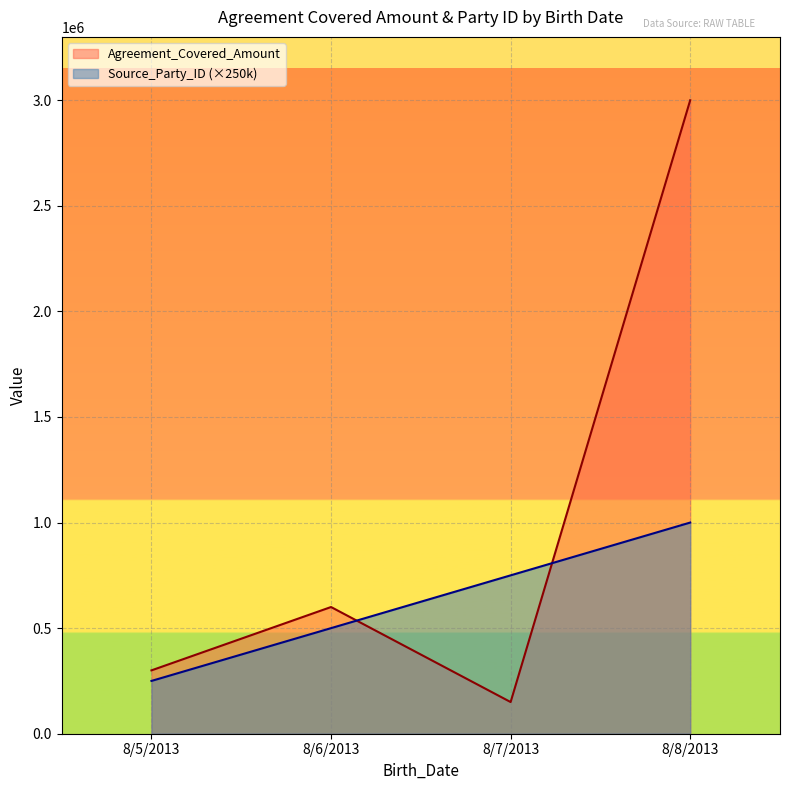

Rank the categories by Source_Party_ID value from highest to lowest.

8/8/2013, 8/7/2013, 8/6/2013, 8/5/2013